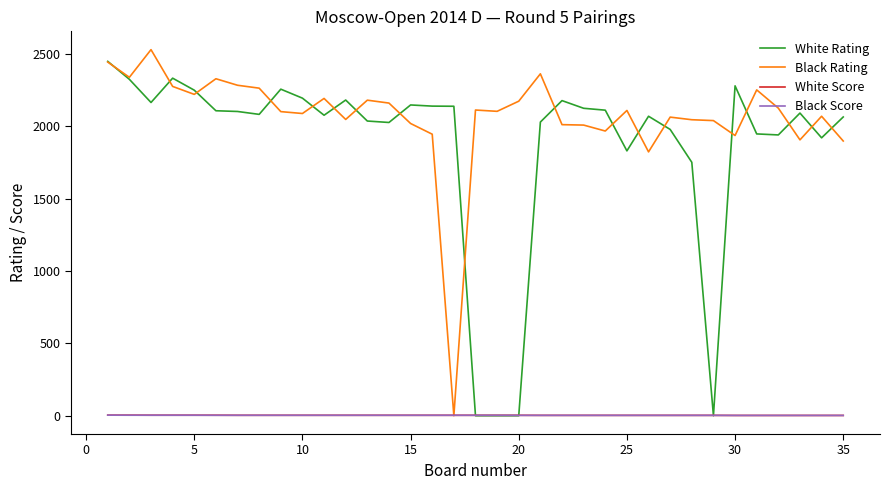

What is the difference between the maximum and second lowest values in the Black Rating series?

706.0